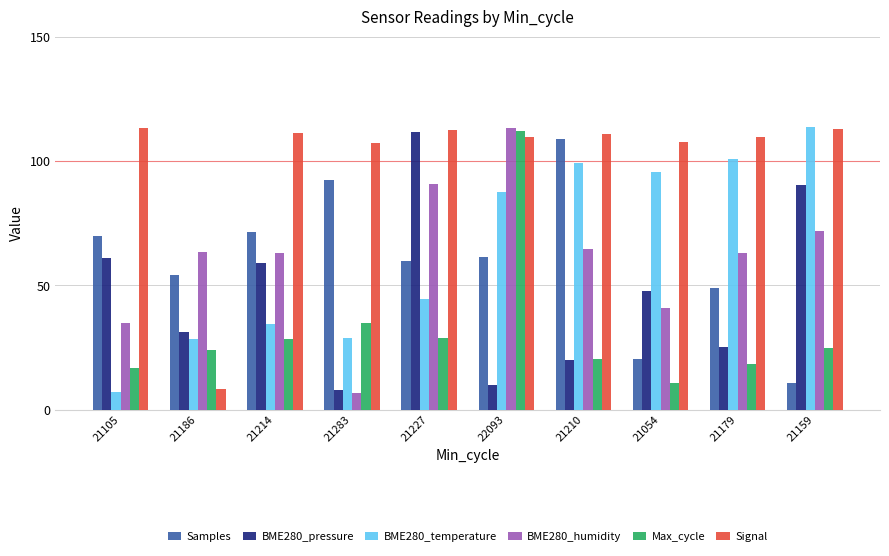

What are all the series names shown in the legend?

Samples, BME280_pressure, BME280_temperature, BME280_humidity, Max_cycle, Signal